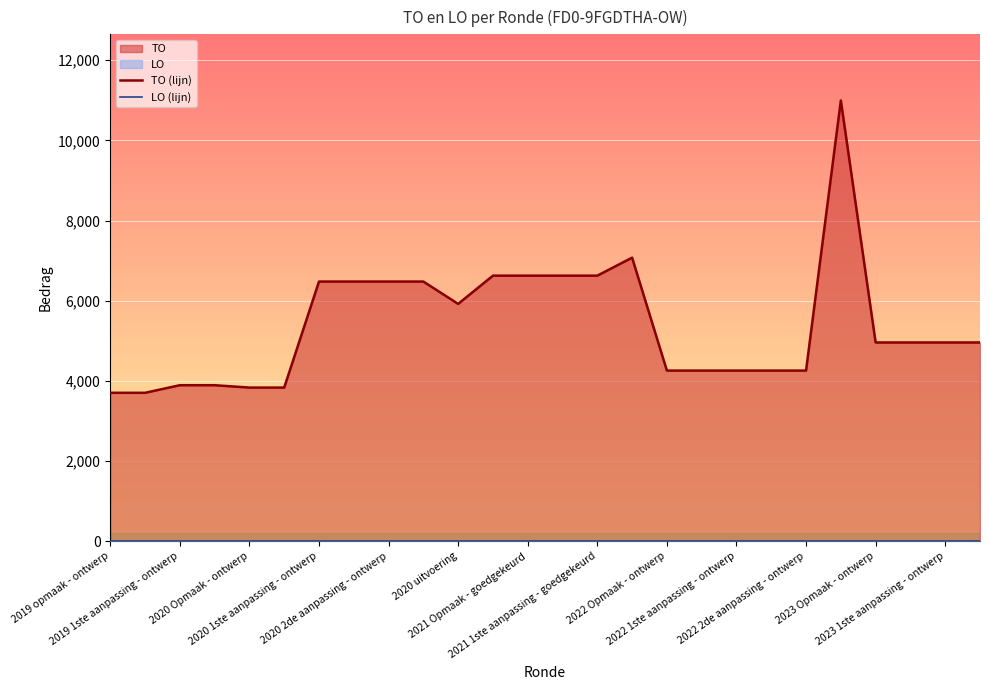

How many lines are shown in the chart?

2